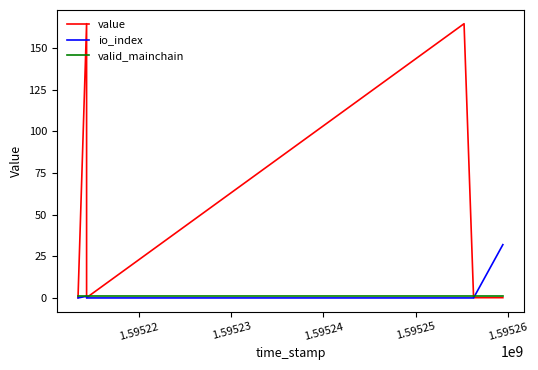

Which series changed the most between 1.59522 and 1.59526?

value